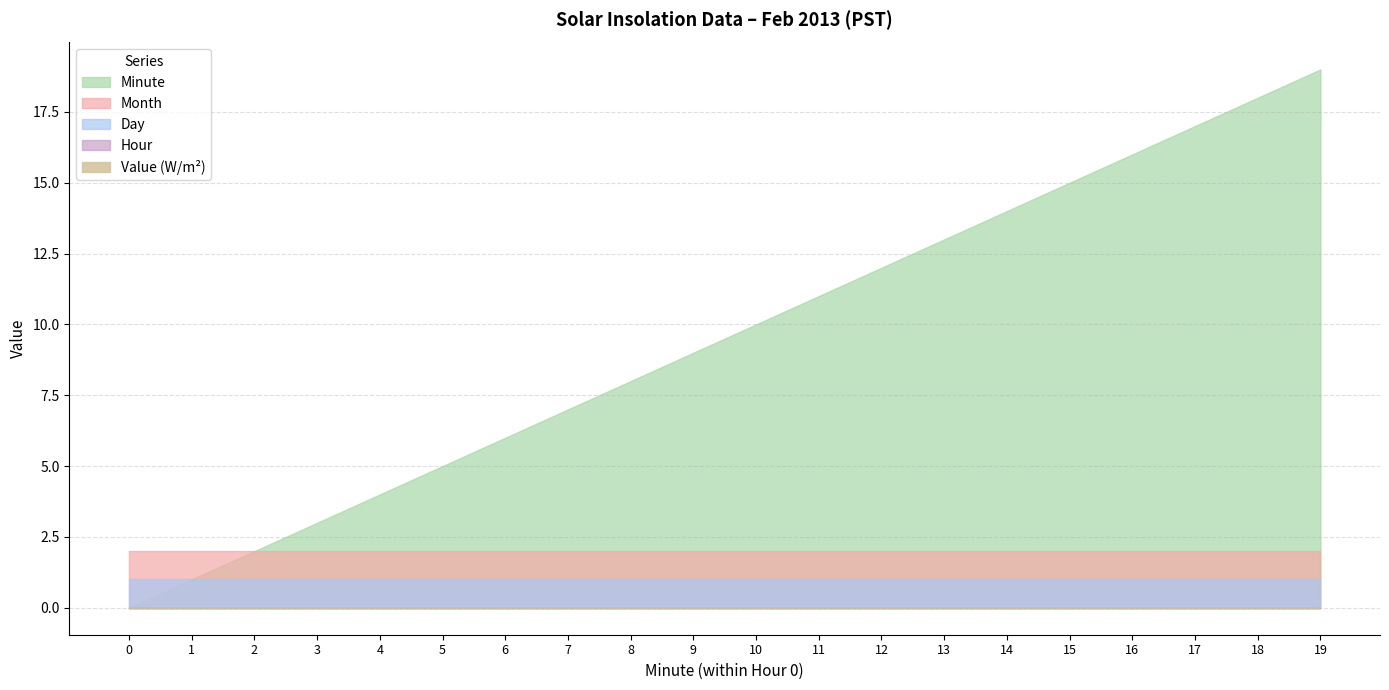

What is the total value across all series at 1?

4